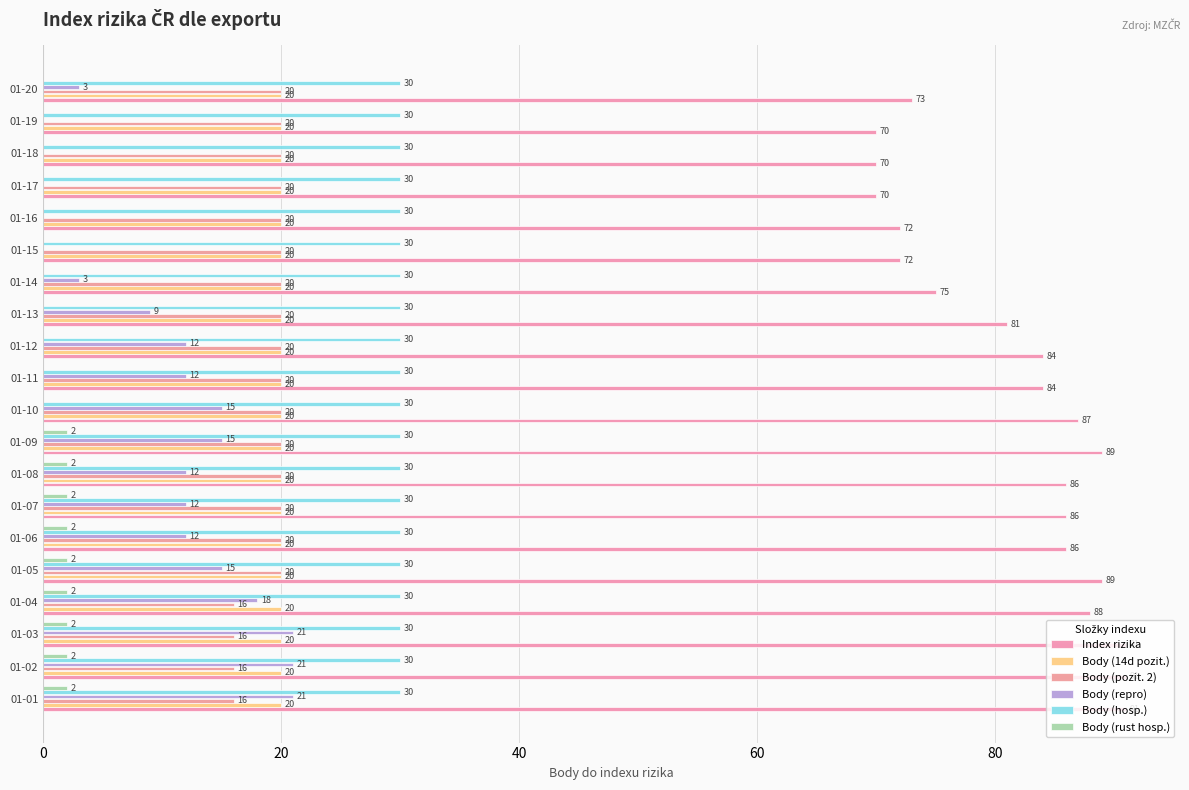

What is the maximum value for Index rizika?

91